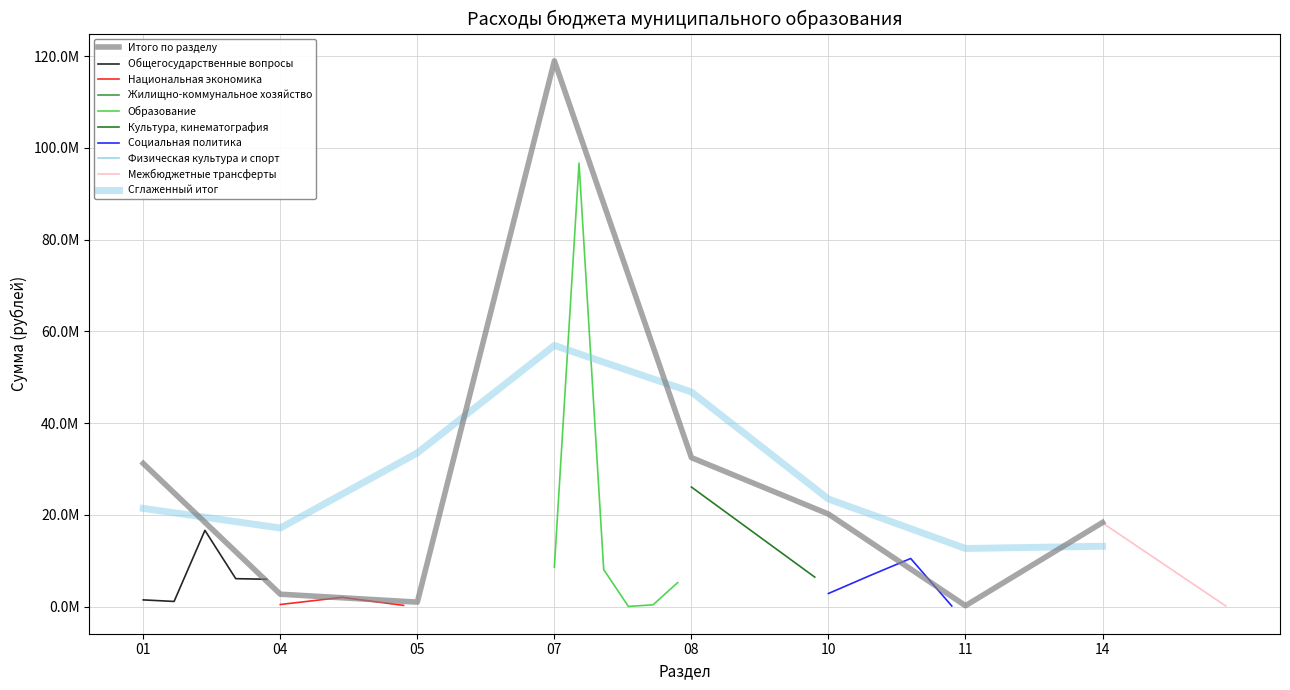

List the labels in order of value, smallest first.

11, 05, 04, 14, 10, 01, 08, 07